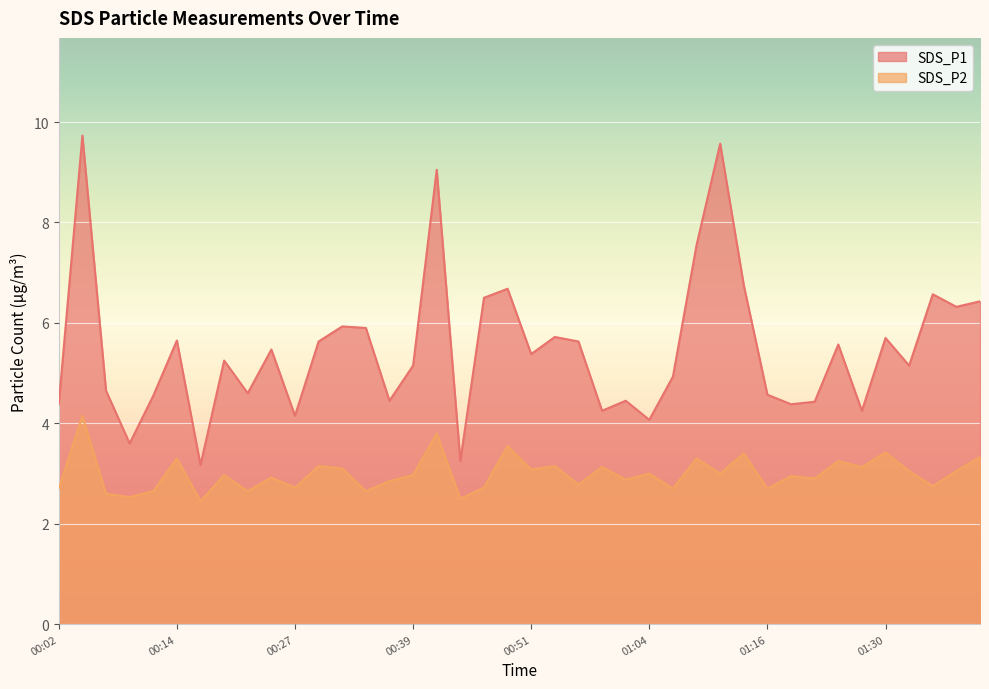

At 01:35, list the series in order from smallest to largest.

SDS_P2, SDS_P1